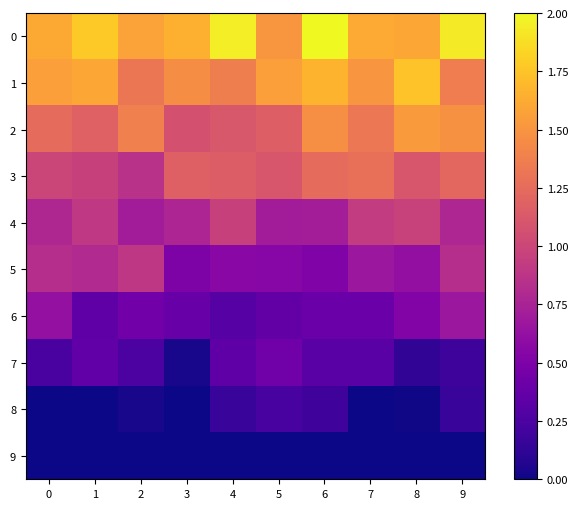

Reading right to left, list all the values displayed in this chart.

0: 9=1.9	8=1.6	7=1.6	6=2.0	5=1.5	4=2.0	3=1.7	2=1.6	1=1.8	0=1.6
1: 9=1.4	8=1.7	7=1.5	6=1.7	5=1.6	4=1.4	3=1.5	2=1.3	1=1.6	0=1.6
2: 9=1.5	8=1.5	7=1.3	6=1.5	5=1.2	4=1.1	3=1.1	2=1.4	1=1.2	0=1.2
3: 9=1.2	8=1.1	7=1.3	6=1.2	5=1.1	4=1.2	3=1.2	2=0.9	1=1.0	0=1.0
4: 9=0.8	8=1.0	7=0.9	6=0.7	5=0.7	4=1.0	3=0.8	2=0.7	1=0.9	0=0.8
5: 9=0.8	8=0.6	7=0.7	6=0.5	5=0.5	4=0.6	3=0.5	2=0.9	1=0.8	0=0.8
6: 9=0.7	8=0.5	7=0.4	6=0.4	5=0.4	4=0.3	3=0.4	2=0.4	1=0.3	0=0.6
7: 9=0.2	8=0.1	7=0.3	6=0.3	5=0.4	4=0.3	3=0.0	2=0.3	1=0.4	0=0.2
8: 9=0.2	8=0.0	7=0.0	6=0.2	5=0.2	4=0.2	3=0.0	2=0.0	1=0.0	0=0.0
9: 9=0.0	8=0.0	7=0.0	6=0.0	5=0.0	4=0.0	3=0.0	2=0.0	1=0.0	0=0.0